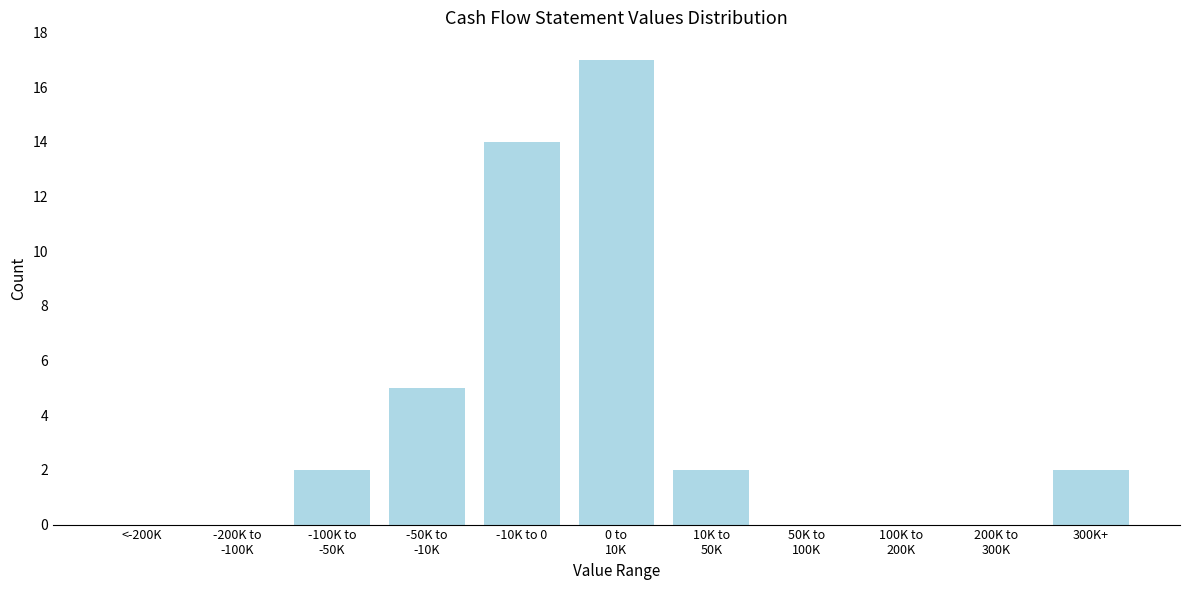

What is the greatest value displayed?

17